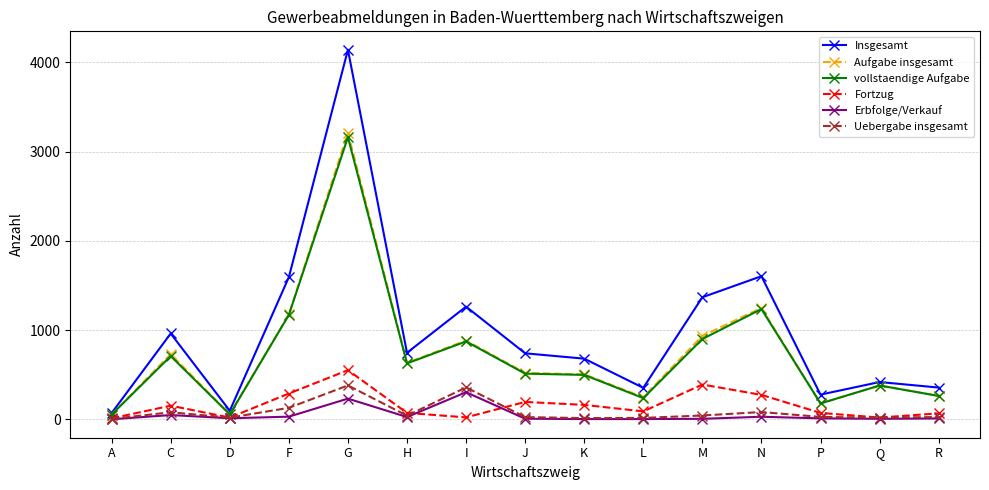

Where is Insgesamt nearest to the value 2105?

N